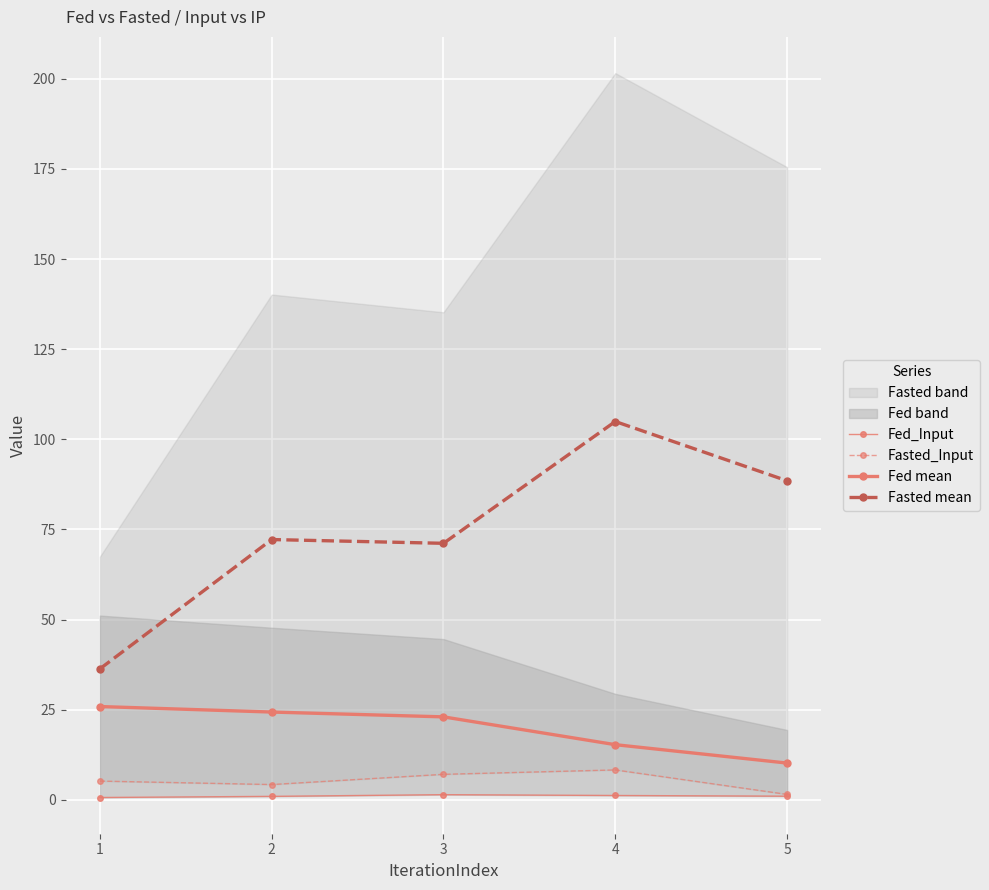

Reading left to right, transcribe all the data shown in this chart.

Fed_Input: 0.6	0.9	1.4	1.2	1.0
Fasted_Input: 5.2	4.2	7.1	8.3	1.5
Fed mean: 25.9	24.3	23.0	15.3	10.2
Fasted mean: 36.3	72.2	71.2	104.9	88.5